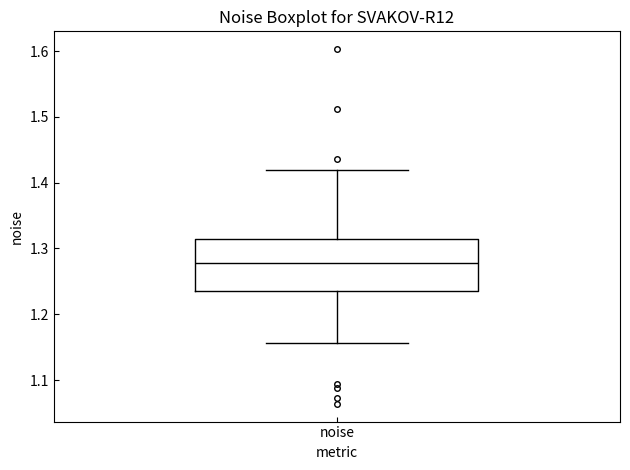

Transcribe this box plot: give where the median line is, the range the box spans, and where the two whiskers end, as read against the y-axis. The values are not printed on the chart, so give them approximately, as read against the axis.

median 1.28, box 1.23 to 1.31, whiskers 1.16 to 1.42